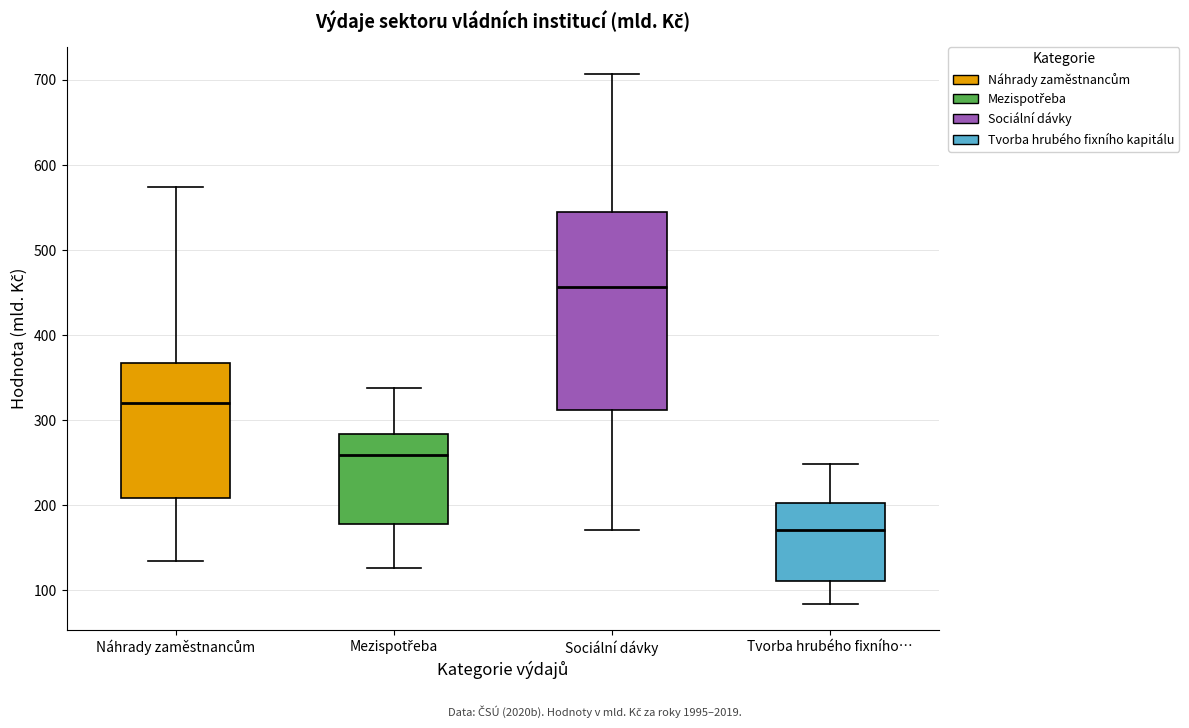

Which box has the lowest median line?

Tvorba hrubého fixního…